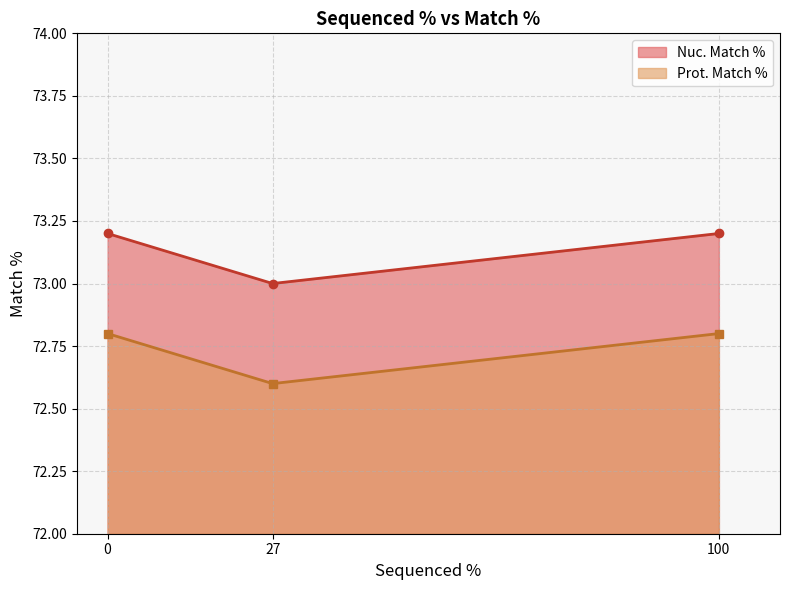

Reading left to right, what are all the values shown in this chart?

Nuc. Match %: 73.2	73.0	73.2
Prot. Match %: 72.8	72.6	72.8